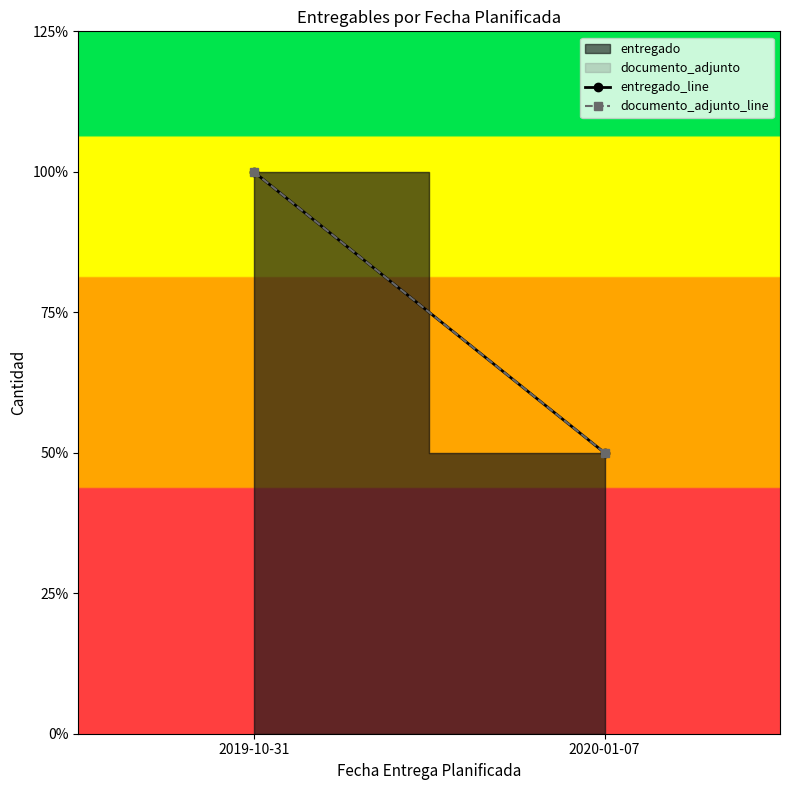

Reading left to right, extract all data points from this chart.

entregado_line: 2	1
documento_adjunto_line: 2	1